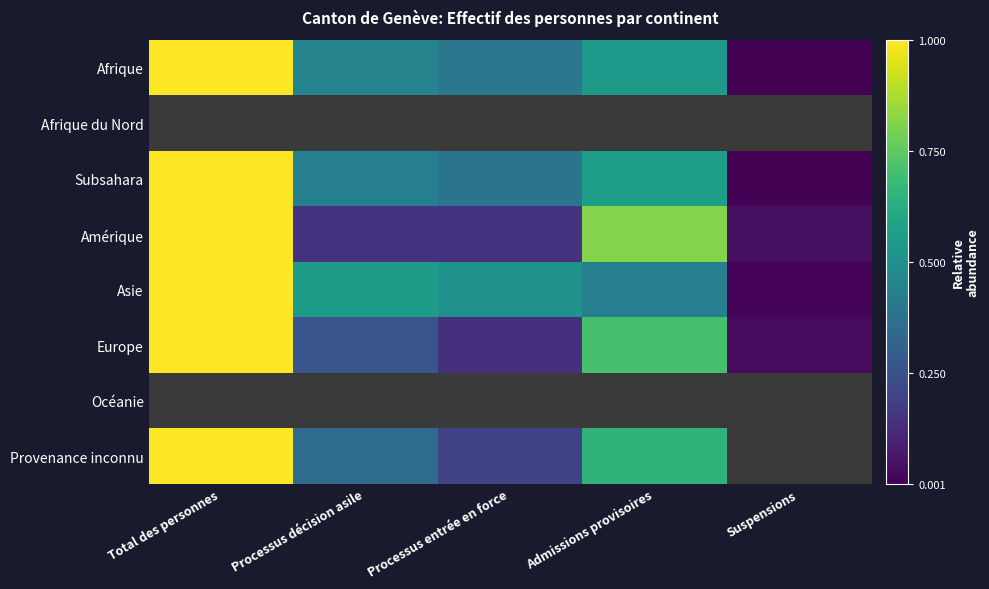

Reading left to right, extract all data points from this chart.

Afrique: Total des personnes=1.0	Processus décision asile=0.4	Processus entrée en force=0.4	Admissions provisoires=0.5	Suspensions=0.0
Afrique du Nord: Total des personnes=0.0	Processus décision asile=0.0	Processus entrée en force=0.0	Admissions provisoires=0.0	Suspensions=0.0
Subsahara: Total des personnes=1.0	Processus décision asile=0.4	Processus entrée en force=0.4	Admissions provisoires=0.6	Suspensions=0.0
Amérique: Total des personnes=1.0	Processus décision asile=0.1	Processus entrée en force=0.1	Admissions provisoires=0.8	Suspensions=0.0
Asie: Total des personnes=1.0	Processus décision asile=0.6	Processus entrée en force=0.5	Admissions provisoires=0.4	Suspensions=0.0
Europe: Total des personnes=1.0	Processus décision asile=0.3	Processus entrée en force=0.1	Admissions provisoires=0.7	Suspensions=0.0
Océanie: Total des personnes=0.0	Processus décision asile=0.0	Processus entrée en force=0.0	Admissions provisoires=0.0	Suspensions=0.0
Provenance inconnu: Total des personnes=1.0	Processus décision asile=0.3	Processus entrée en force=0.2	Admissions provisoires=0.7	Suspensions=0.0